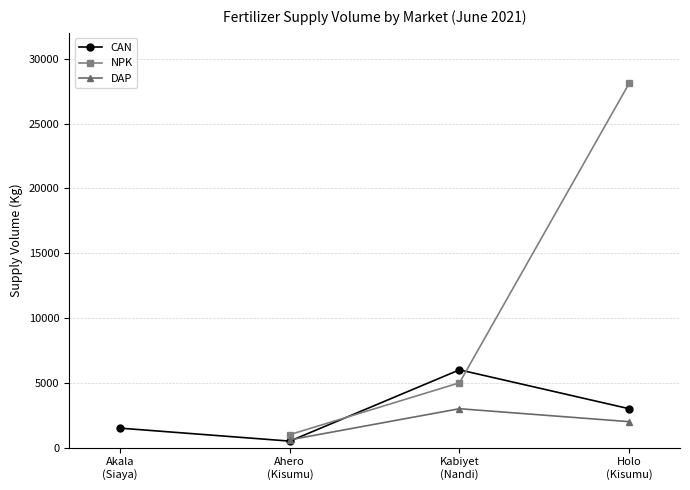

How many lines are shown in the chart?

3